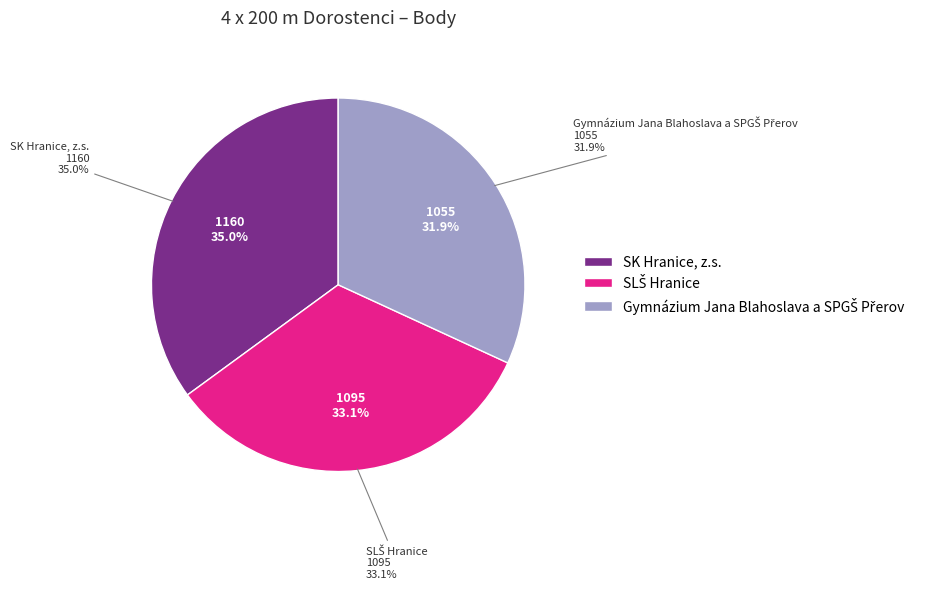

To the nearest percent, what is the average slice percentage?

33%